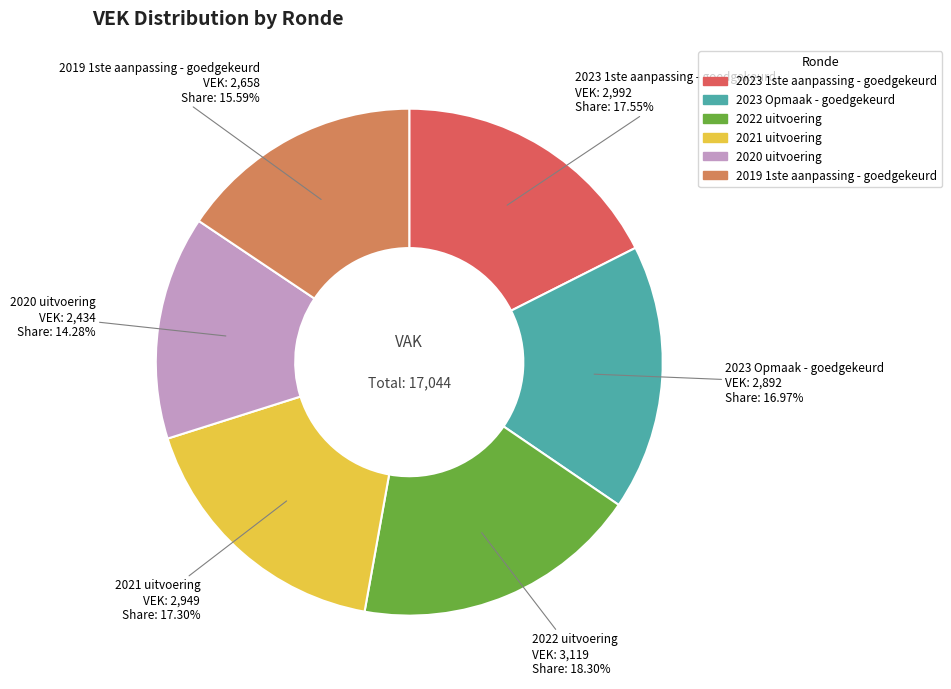

Approximately how many times larger is the value at 2023 1ste aanpassing - goedgekeurd compared to 2020 uitvoering?

1.2